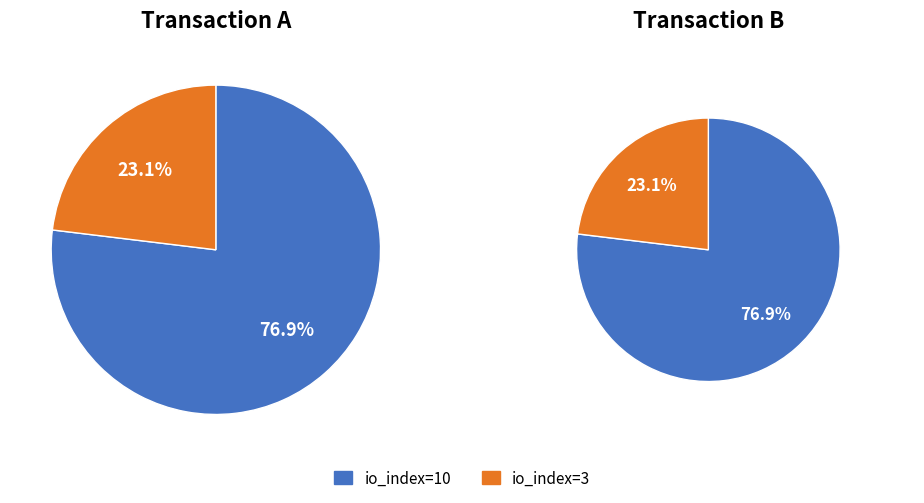

To the nearest percent, what portion does values represent?

77%